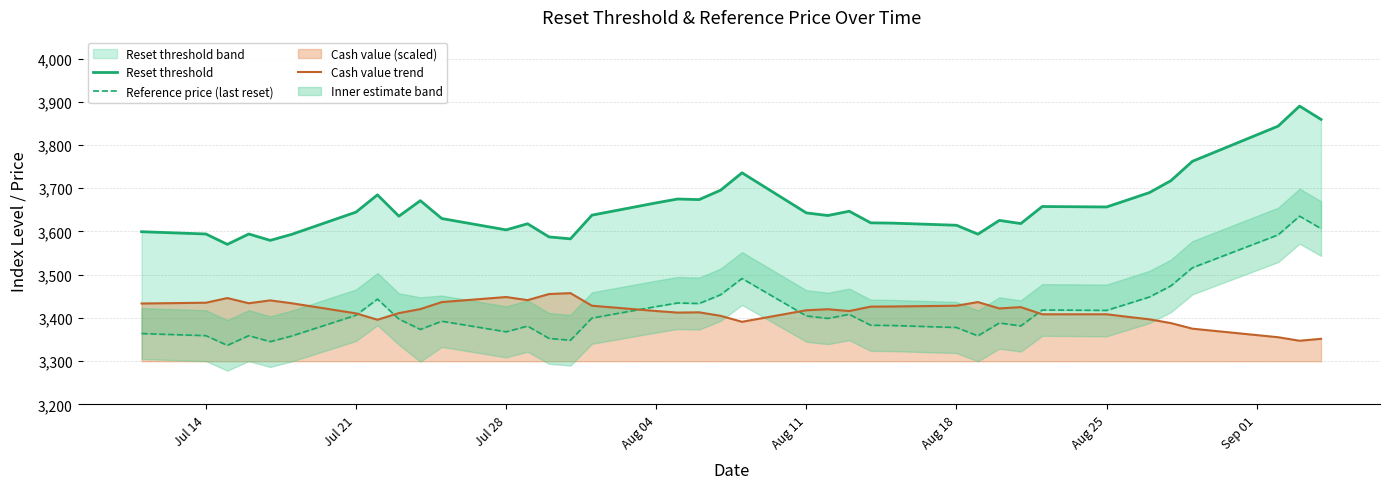

True or false: Cash value trend has a value of 5331.5 at Aug 18.

False